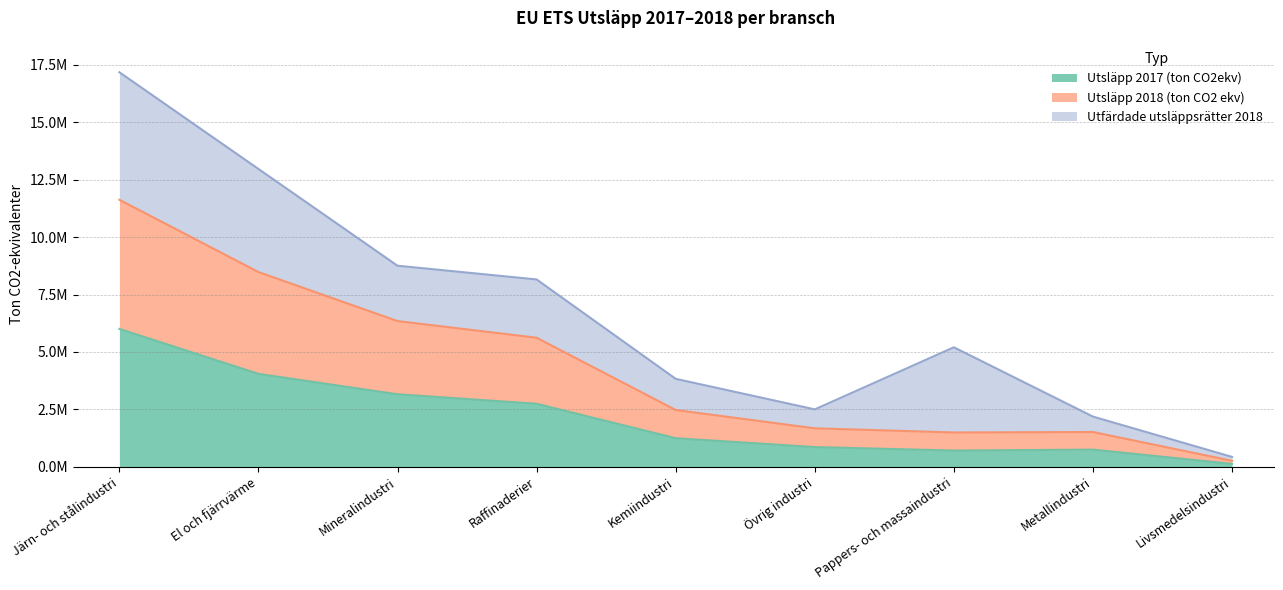

What is the highest value of the Utsläpp 2017 (ton CO2ekv) series?

6004513.6